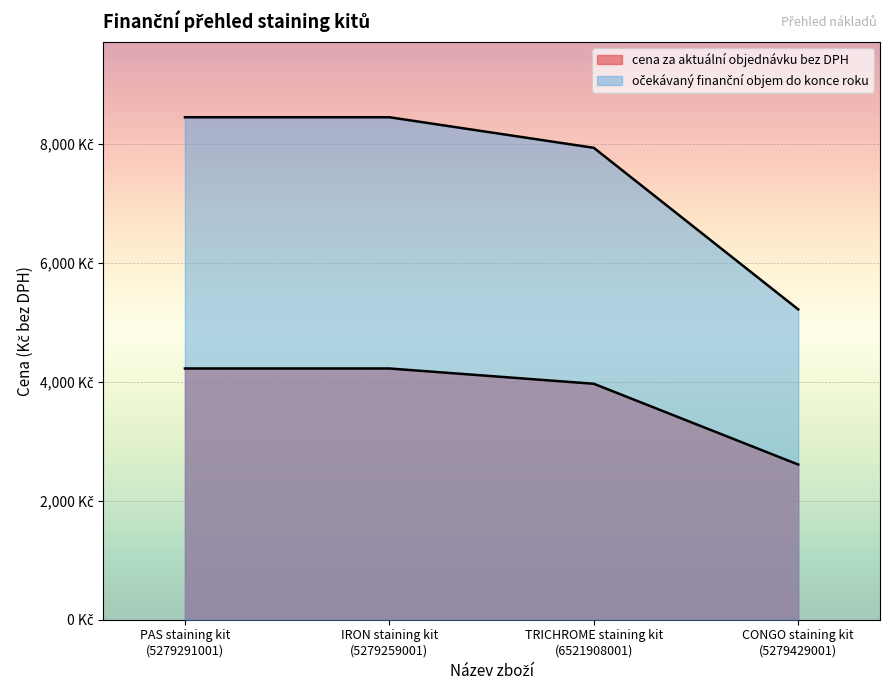

What is the sum of the očekávaný finanční objem do konce roku values at CONGO staining kit
(5279429001) and IRON staining kit
(5279259001)?

13662